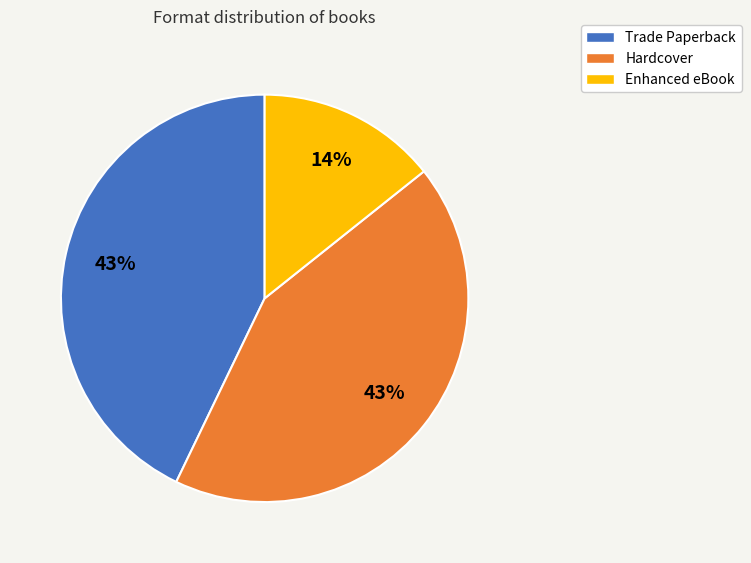

Which slice is the smallest?

Enhanced eBook